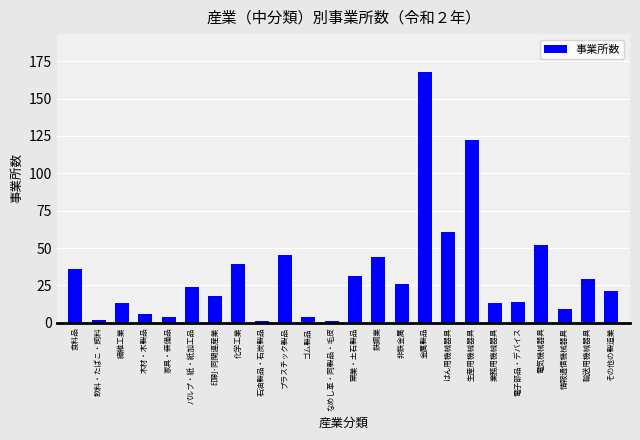

Reading left to right, transcribe all the data shown in this chart.

36	2	13	6	4	24	18	39	1	45	4	1	31	44	26	168	61	122	13	14	52	9	29	21